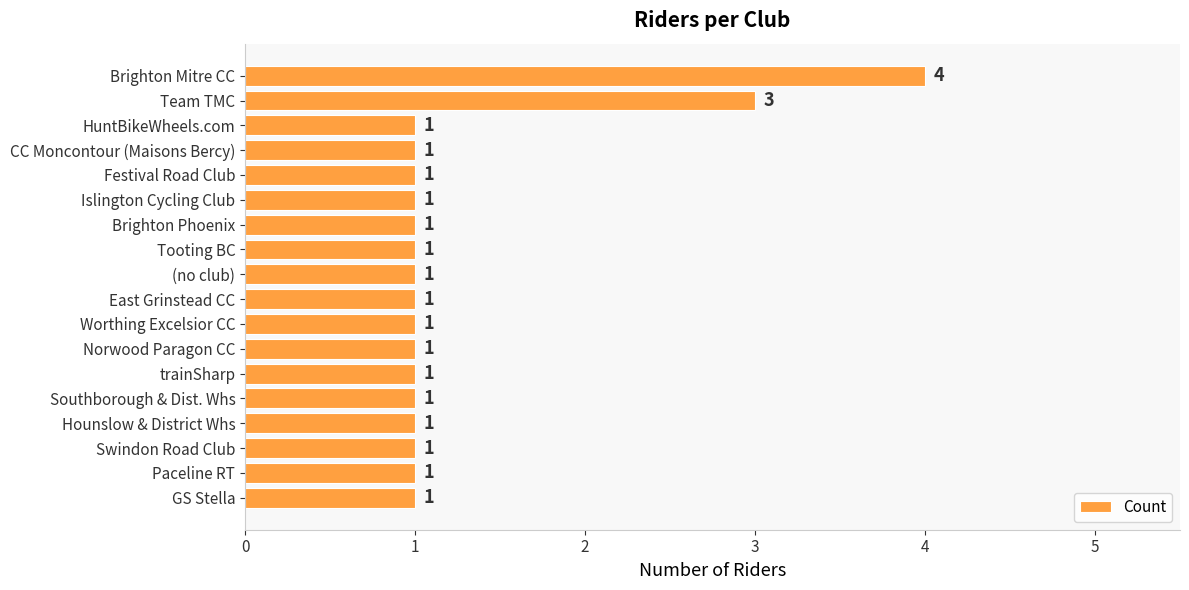

The chart shows a value of 1 at Hounslow & District Whs. True or false?

True